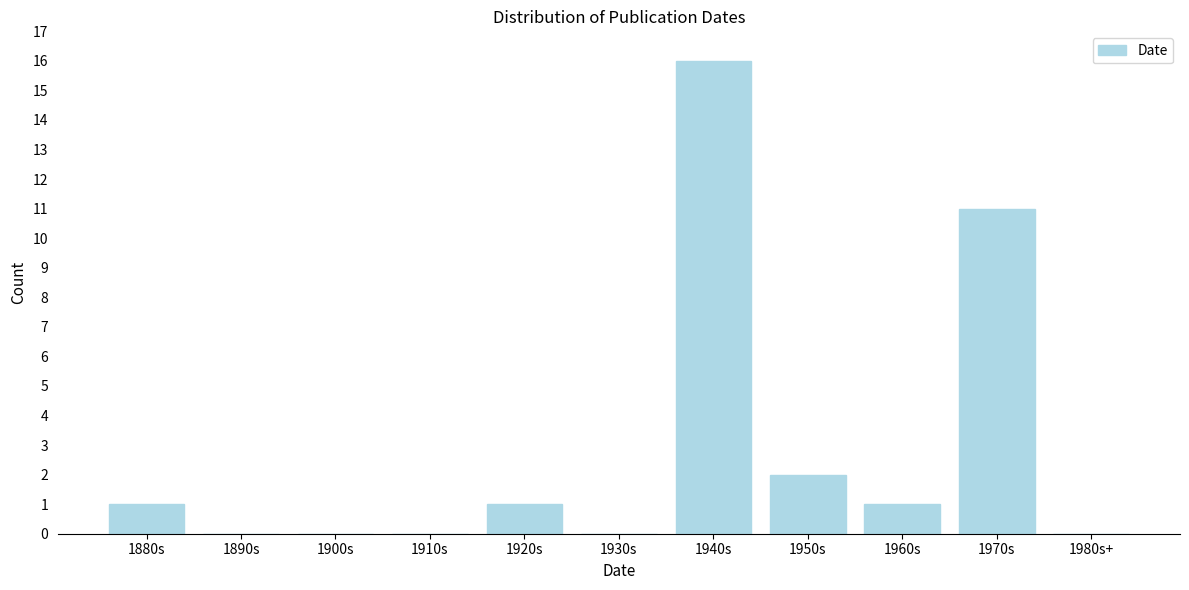

Reading right to left, list all the values displayed in this chart.

1980s+=0	1970s=11	1960s=1	1950s=2	1940s=16	1930s=0	1920s=1	1910s=0	1900s=0	1890s=0	1880s=1